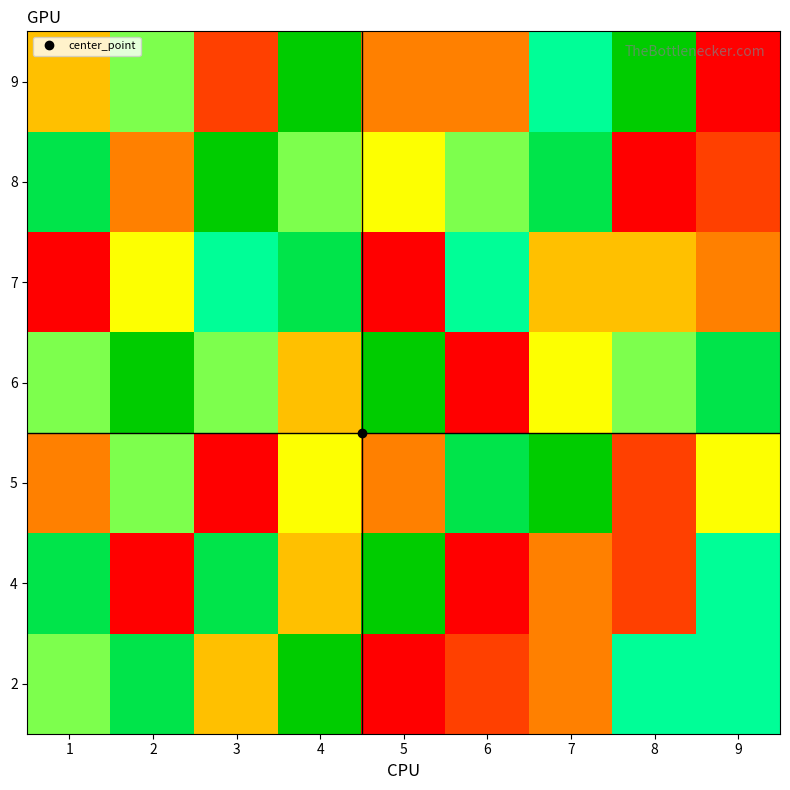

What is the greatest value displayed?

9